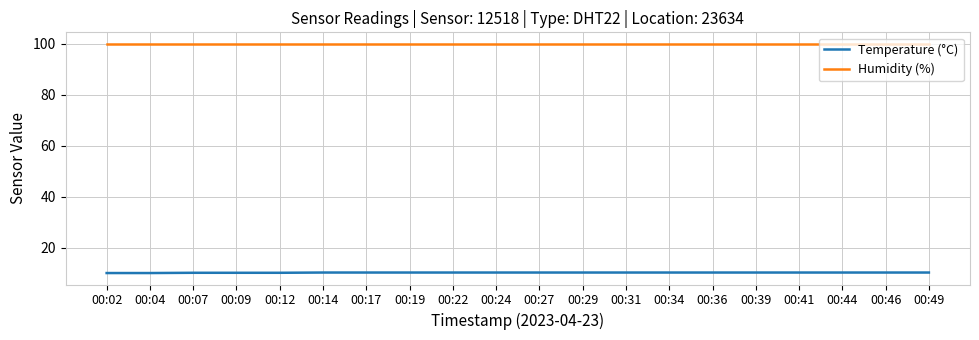

What is the average value of the Humidity (%) series?

99.9